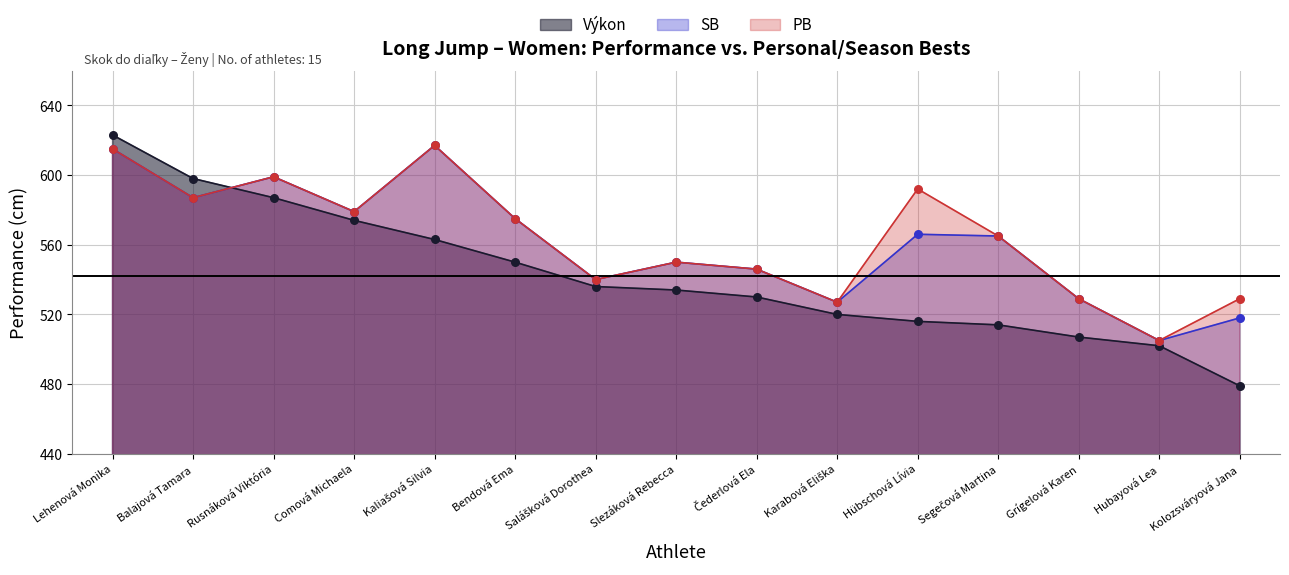

Is the value of PB at Kolozsváryová Jana greater than the value of SB at Salášková Dorothea?

No